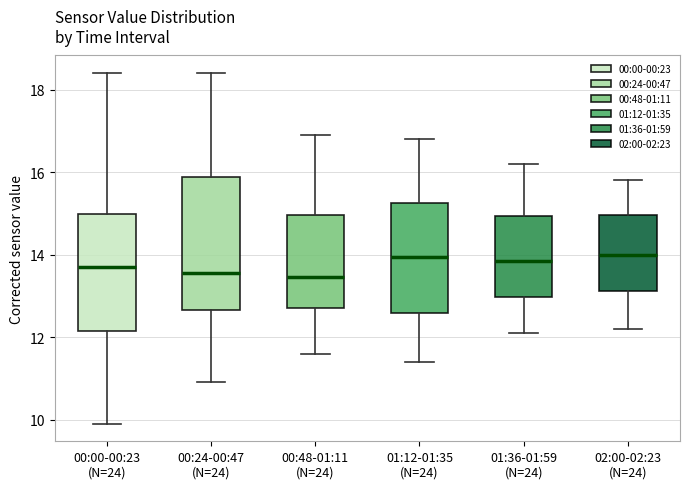

Reading left to right, transcribe this box plot: for each box, give where its median line is, the range the box spans, and where its two whiskers end, as read against the y-axis. The values are not printed on the chart, so give them approximately, as read against the axis.

00:00-00:23 (N=24): median 13.8, box 12.2 to 15.0, whiskers 10.0 to 18.4
00:24-00:47 (N=24): median 13.6, box 12.6 to 15.8, whiskers 11.0 to 18.4
00:48-01:11 (N=24): median 13.4, box 12.8 to 15.0, whiskers 11.6 to 17.0
01:12-01:35 (N=24): median 14.0, box 12.6 to 15.2, whiskers 11.4 to 16.8
01:36-01:59 (N=24): median 13.8, box 13.0 to 15.0, whiskers 12.2 to 16.2
02:00-02:23 (N=24): median 14.0, box 13.2 to 15.0, whiskers 12.2 to 15.8